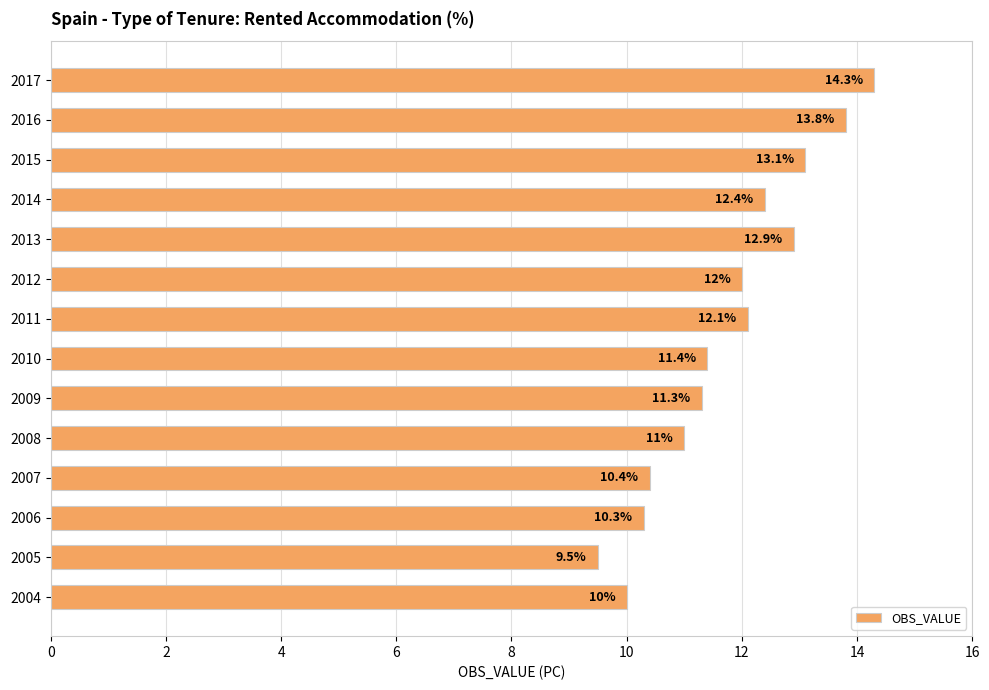

Count the number of data series in this chart.

1